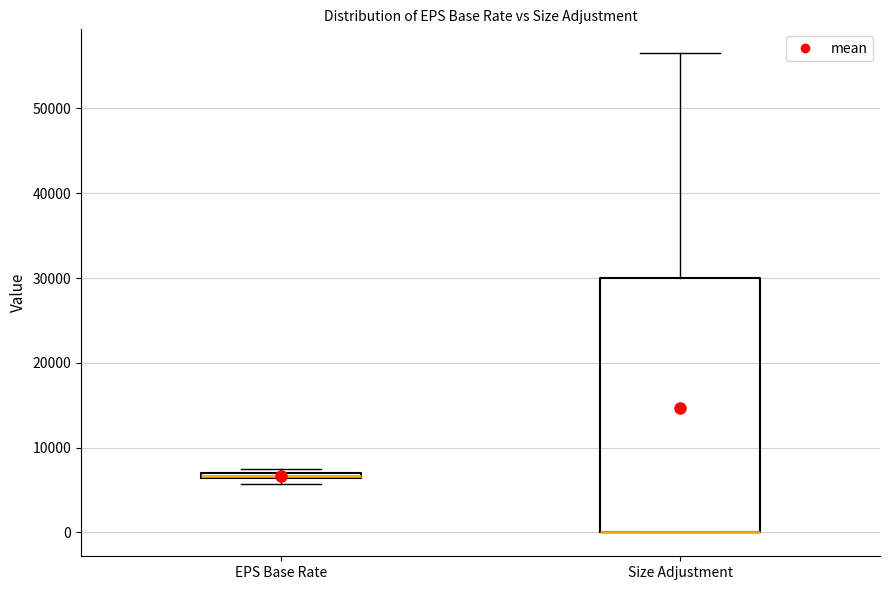

Which box is the tallest, from its lower edge to its upper edge?

Size Adjustment